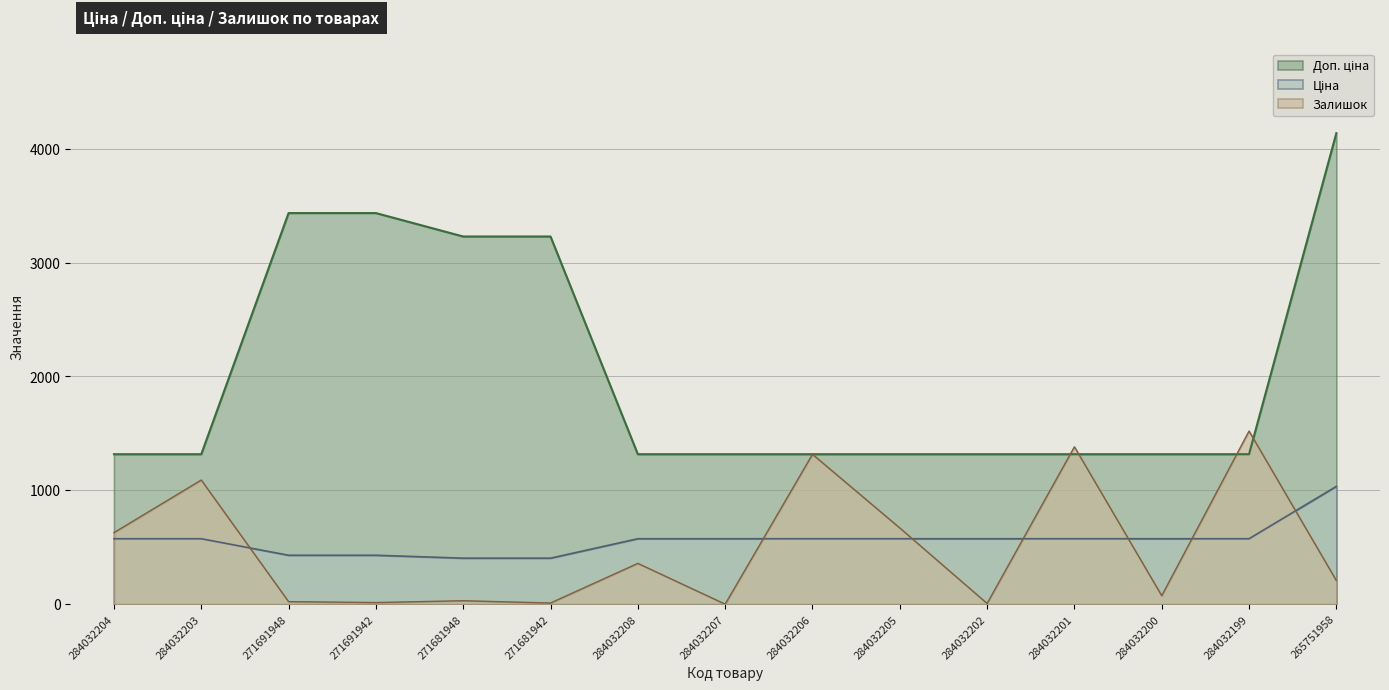

What is the maximum value shown in the chart?

4136.6